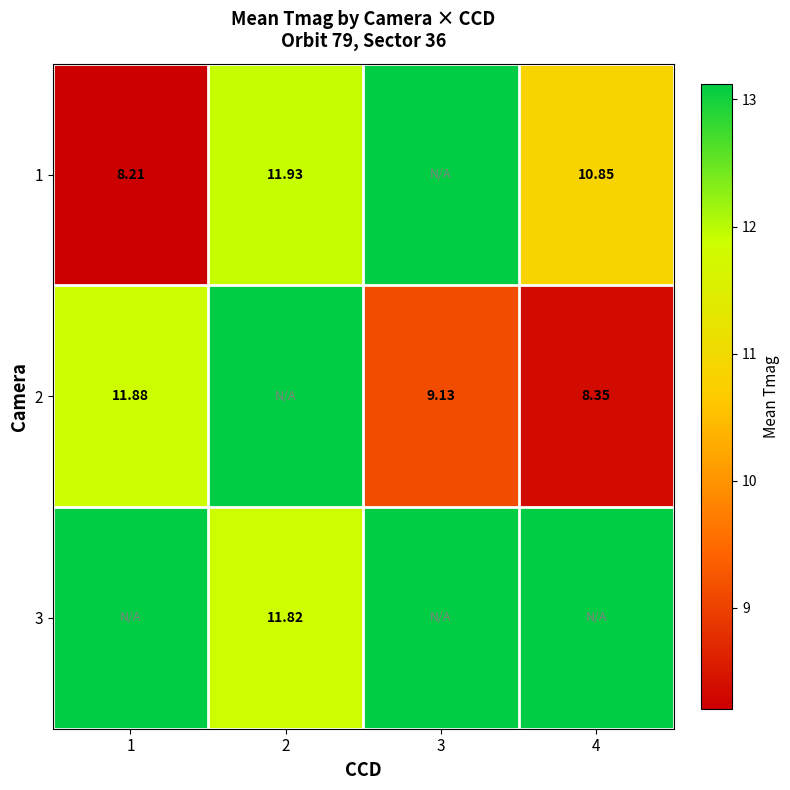

True or false: 2 has a value of 2.4 at 4.

False